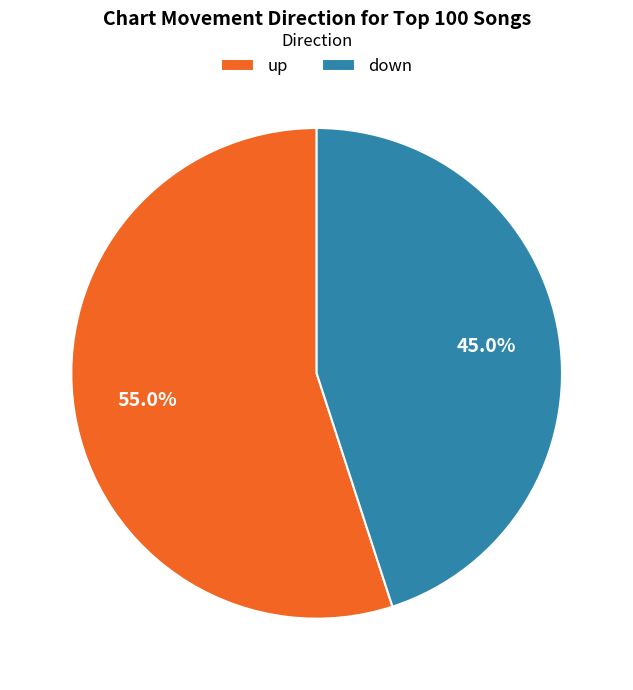

To the nearest percent, what portion does up represent?

55%